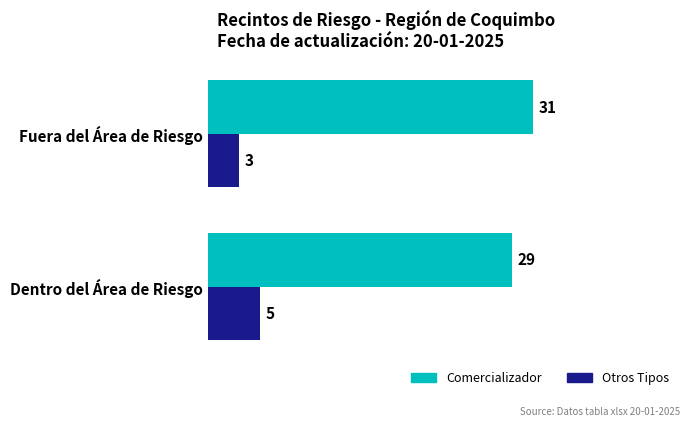

List the series in order of their overall mean, lowest first.

Otros Tipos, Comercializador